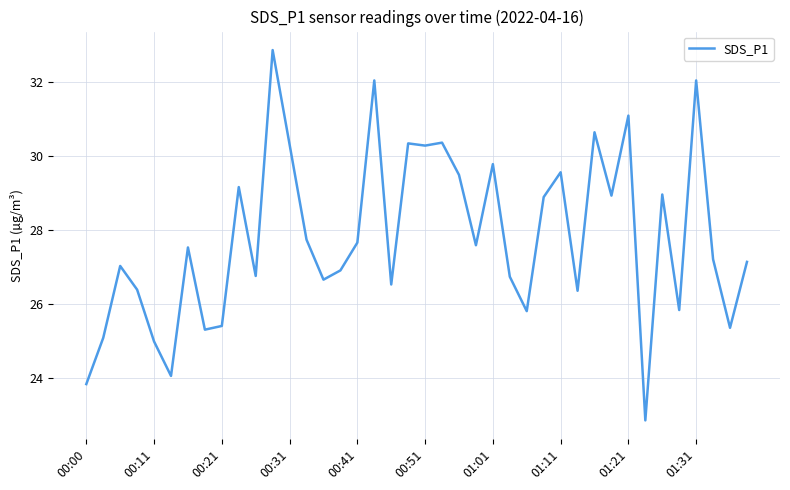

How many lines are shown in the chart?

1